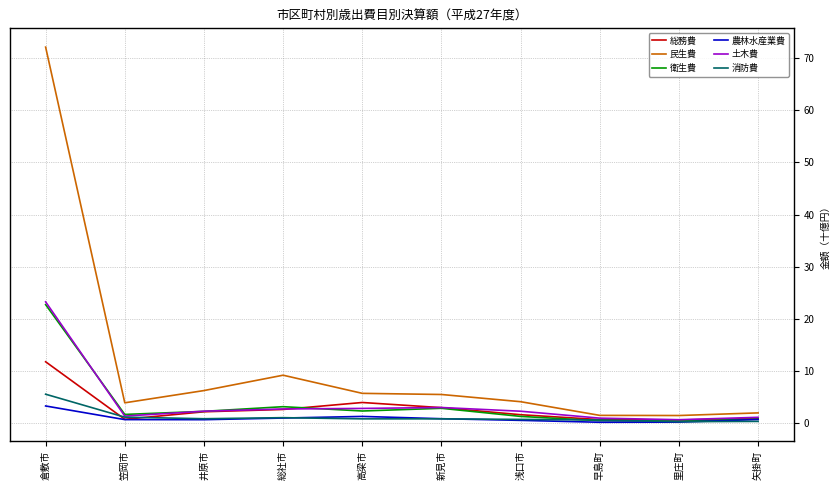

Where do 消防費 and 総務費 first cross each other?

倉敷市 and 笠岡市